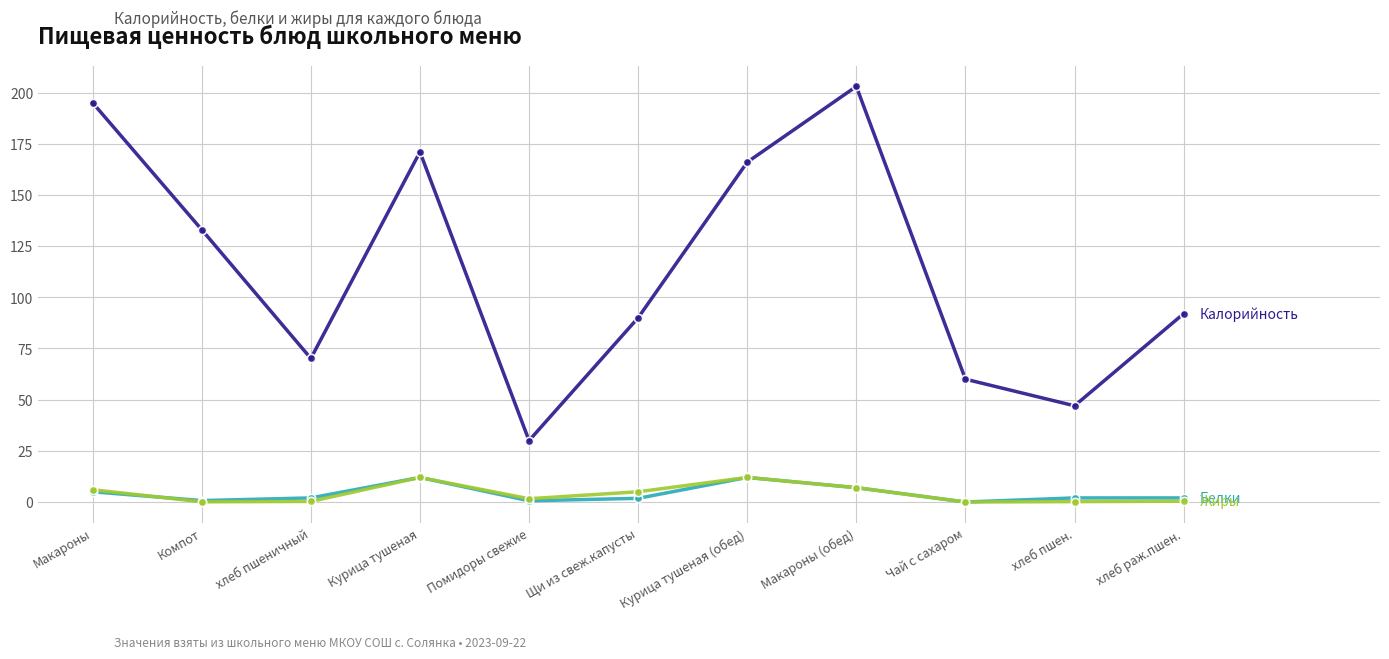

What is the label of the 9th point from the right?

хлеб пшеничный